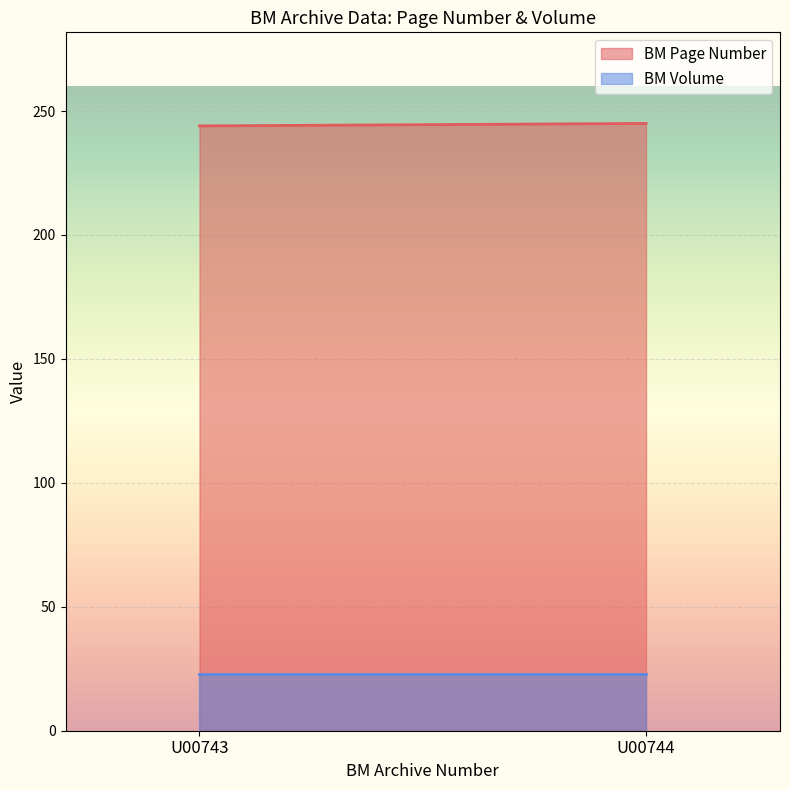

What is the sum of the BM Volume values at U00743 and U00744?

46